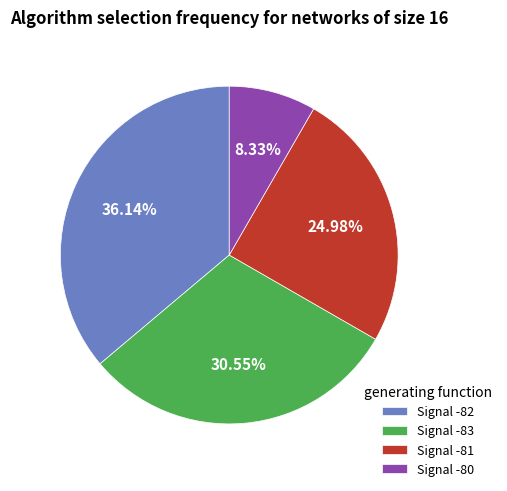

Approximately how many times larger is the value at Signal -81 compared to Signal -82?

0.7